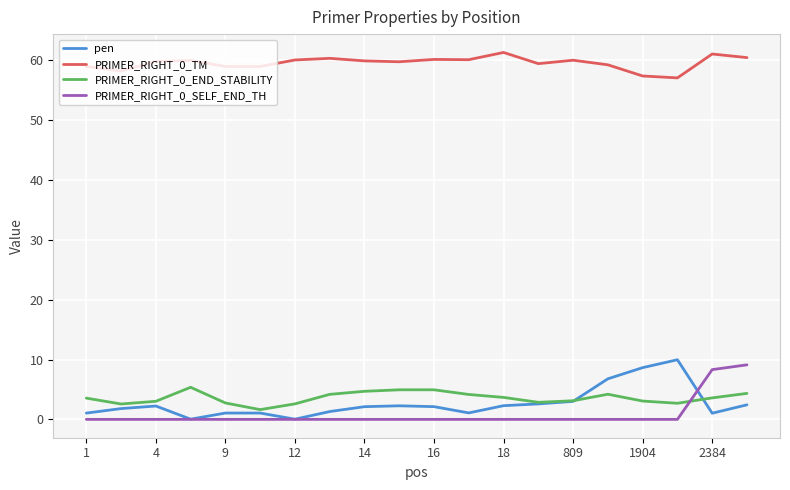

True or false: pen and PRIMER_RIGHT_0_TM intersect in this chart.

False